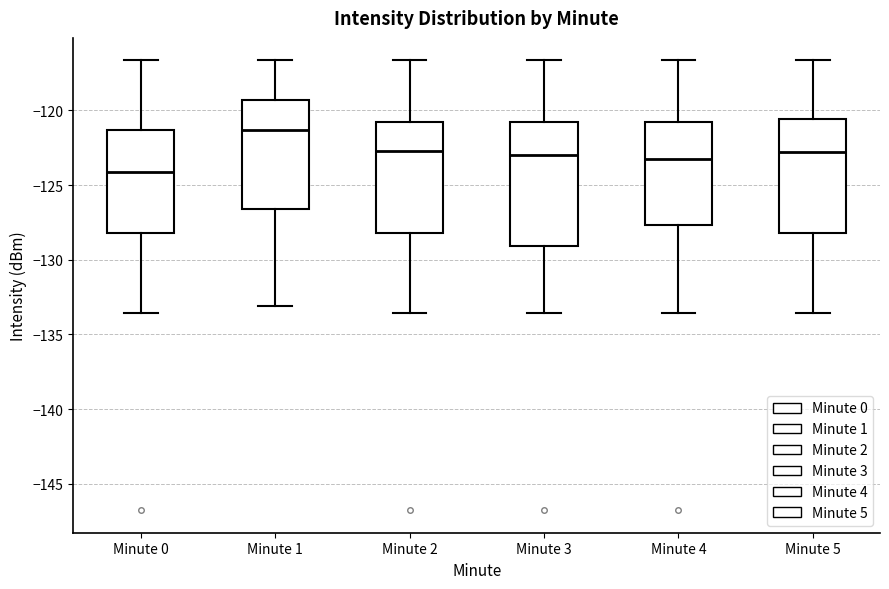

Where is the lower edge of the box for Minute 4 on the y-axis? The values are not printed on the chart, so give them approximately, as read against the axis.

-127.5